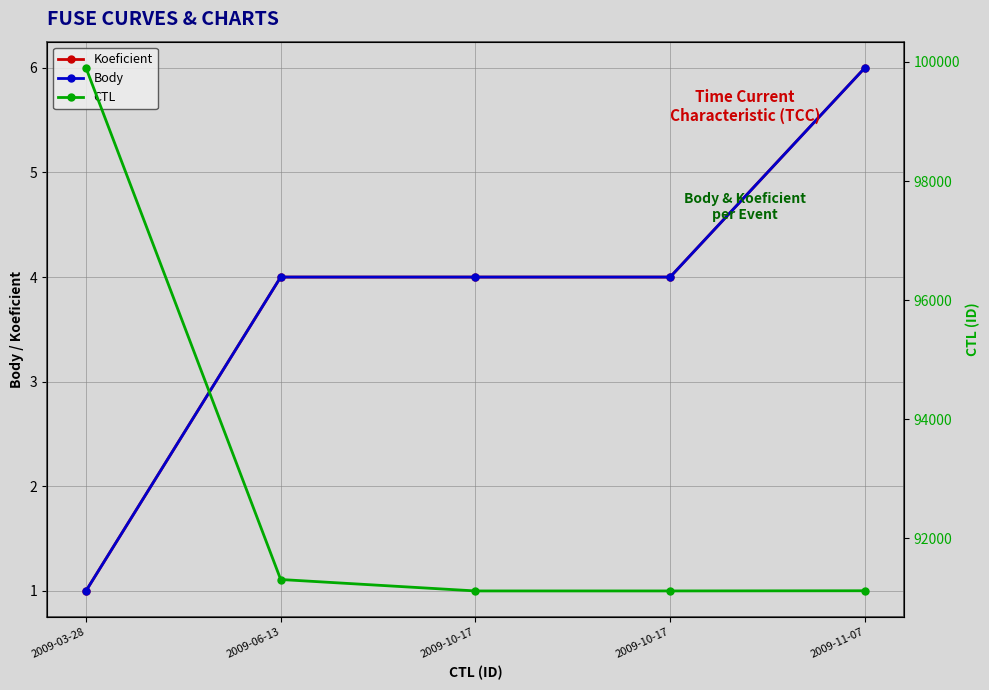

Which has a higher value, 2009-03-28 or 2009-06-13?

2009-06-13